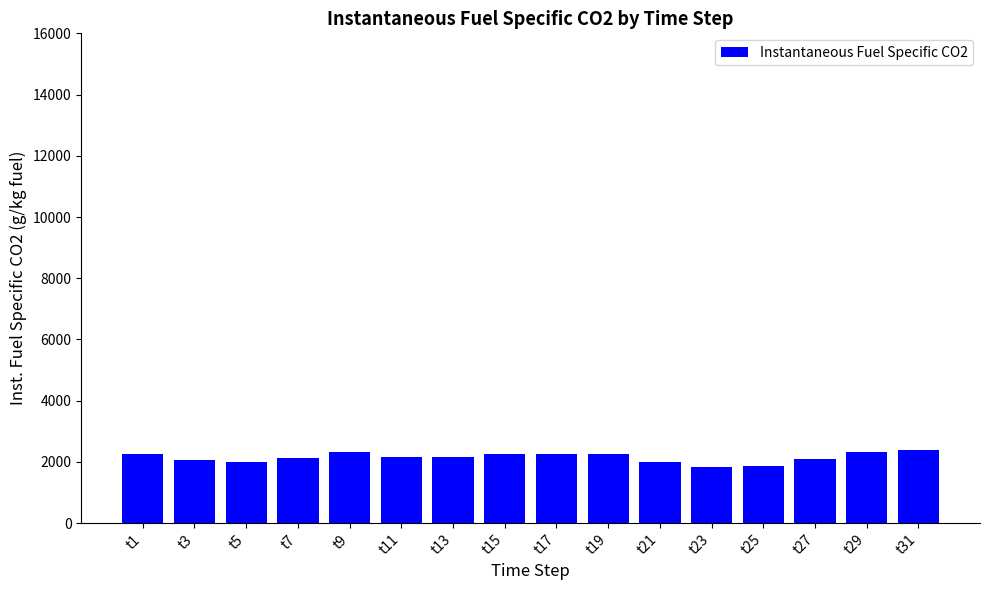

What is the sum of all values?

34327.3